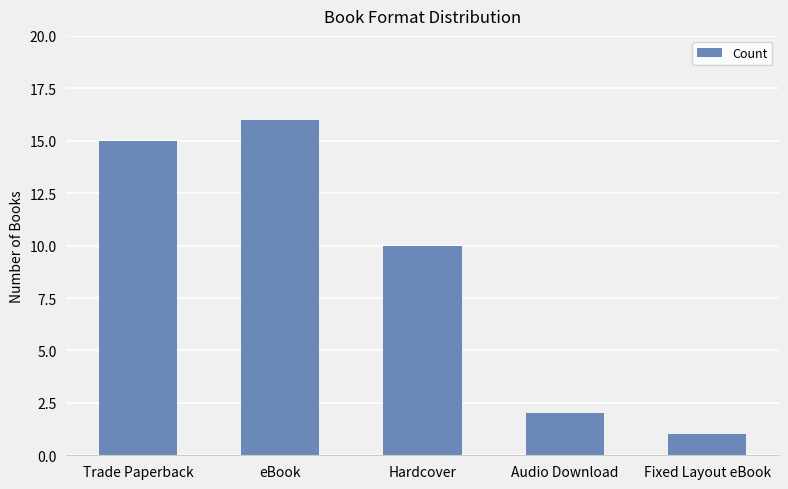

Rank the categories by value from lowest to highest.

Fixed Layout eBook, Audio Download, Hardcover, Trade Paperback, eBook